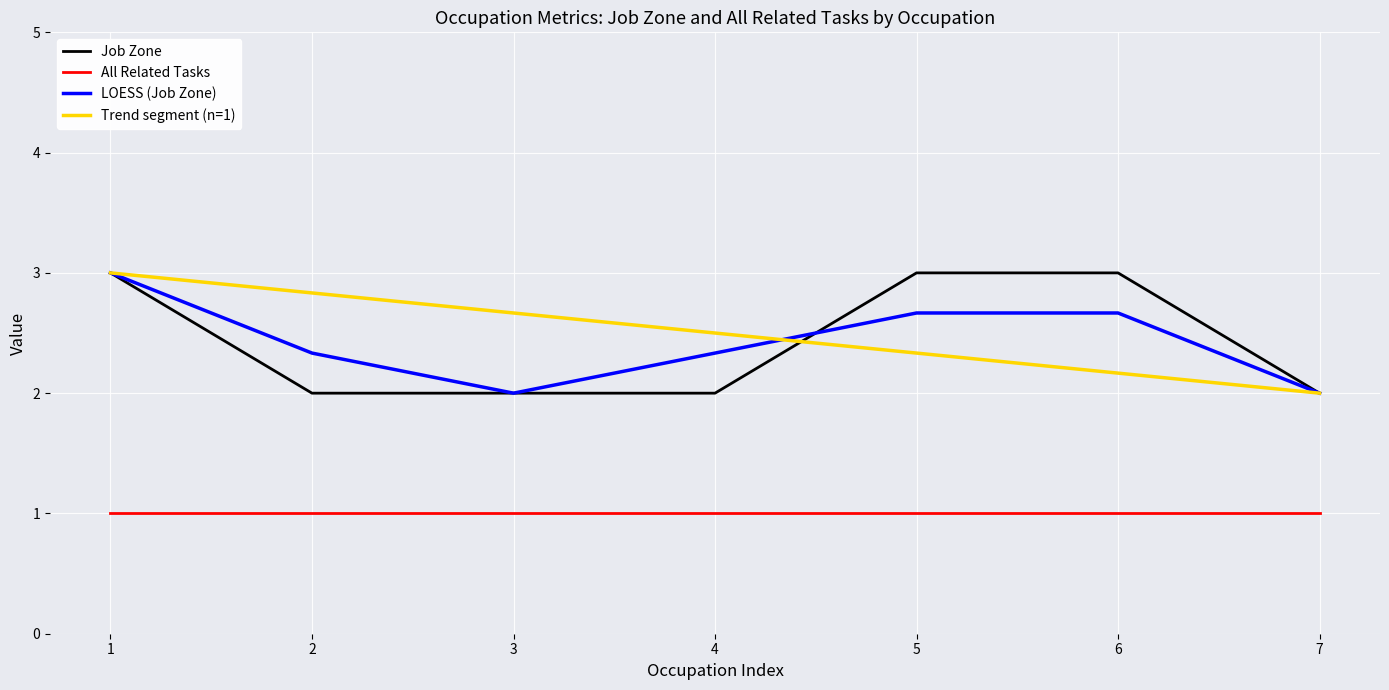

What is the difference between the maximum and minimum values in the Trend segment (n=1) series?

1.0